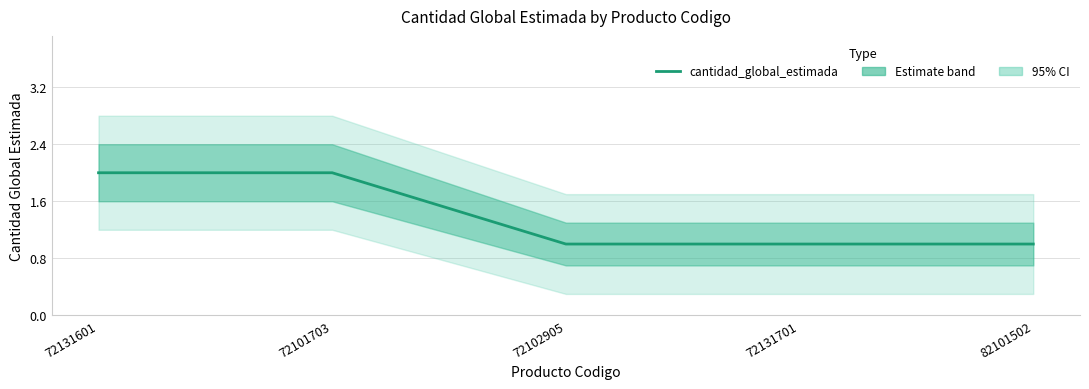

How many values are between 1 and 2?

5